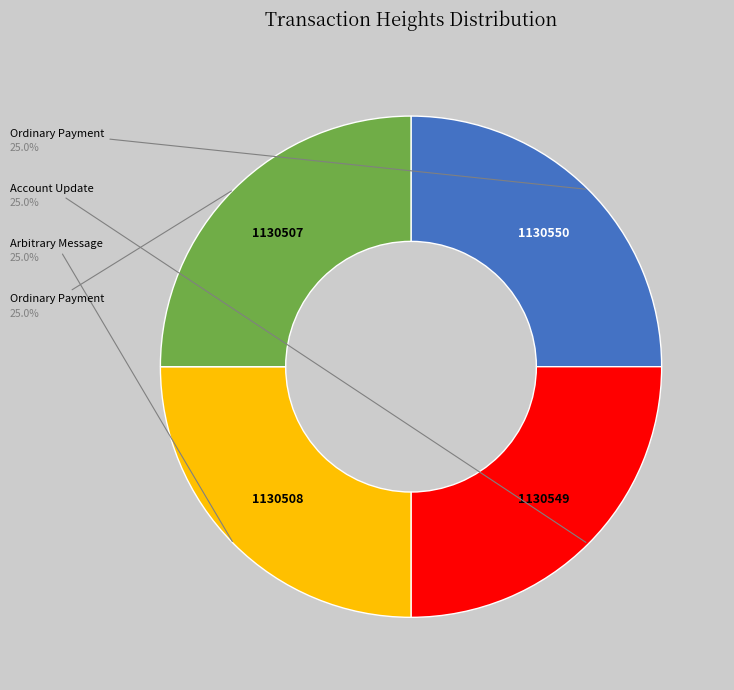

Is there any slice that represents more than half of the pie?

No